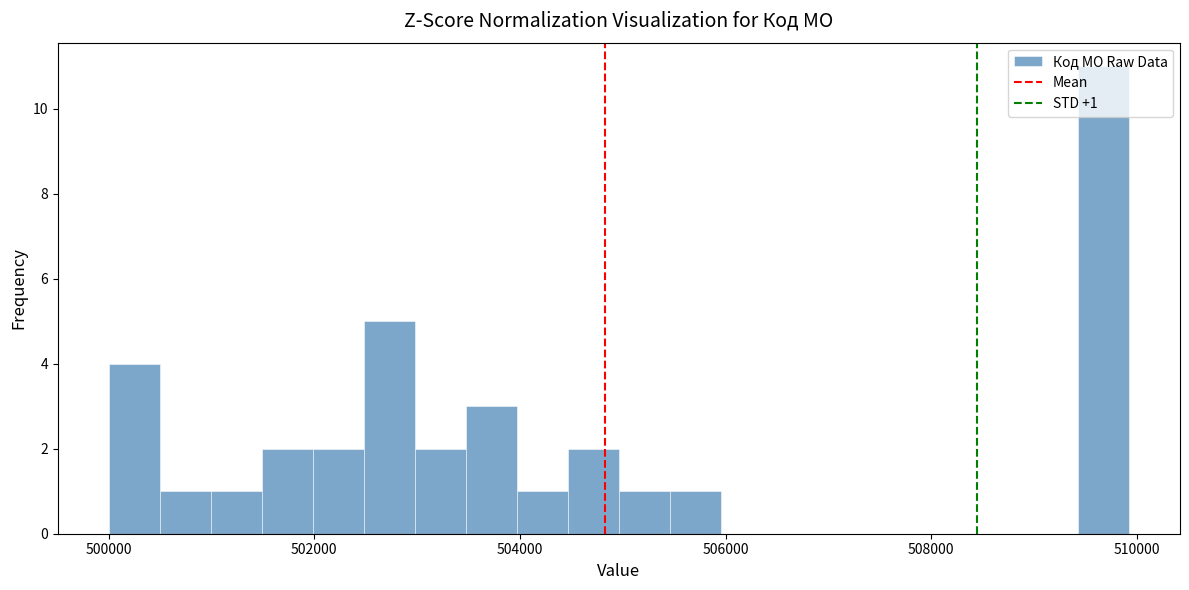

Read against the x-axis, roughly where is the centre of the tallest bar?

509600